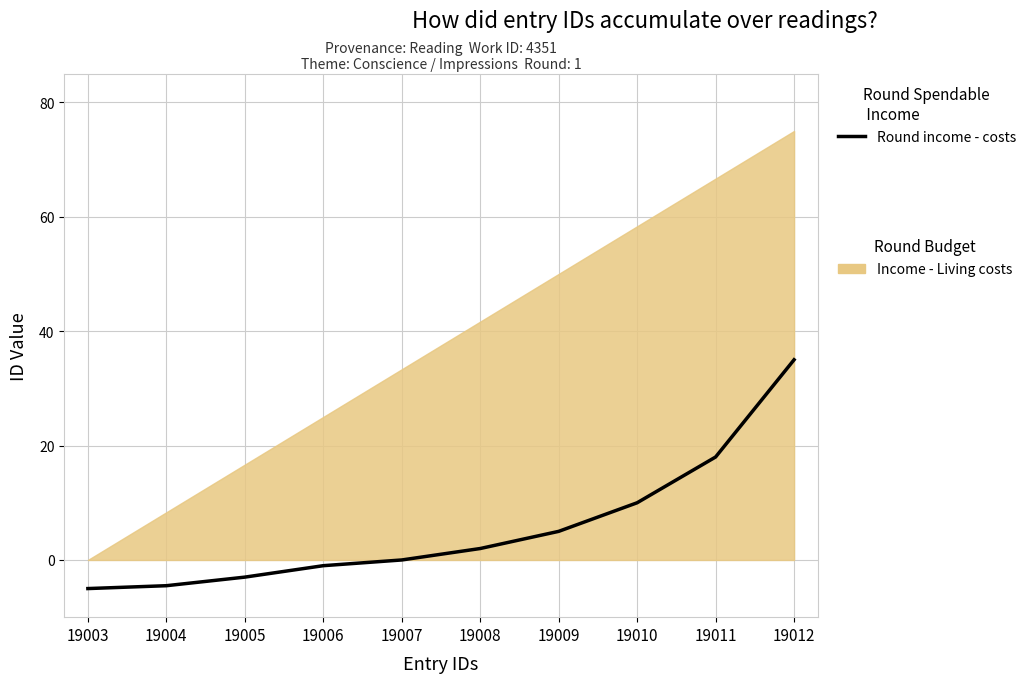

List the labels in order of value, smallest first.

19003, 19004, 19005, 19006, 19007, 19008, 19009, 19010, 19011, 19012